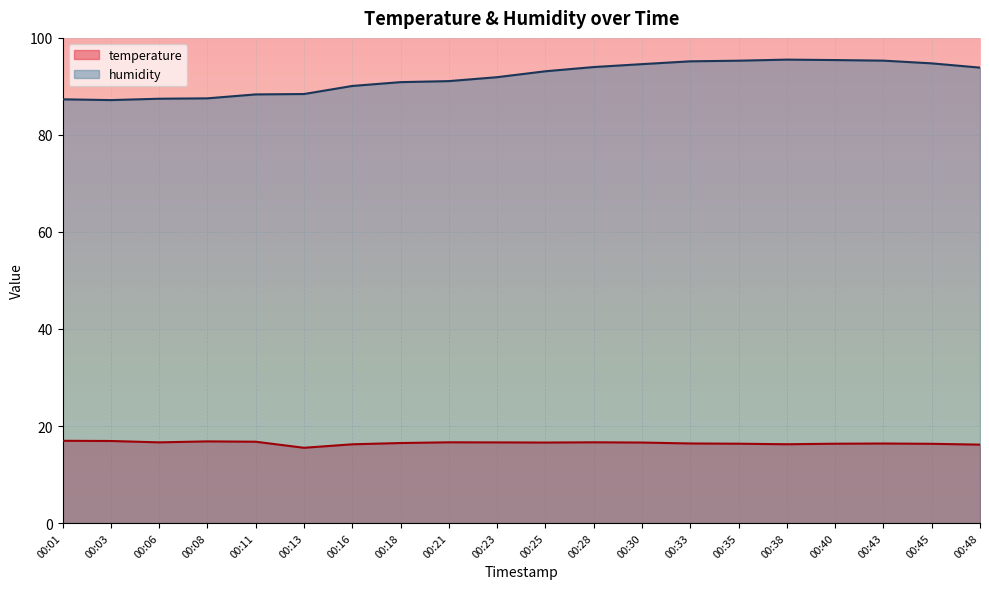

What is the sum of all temperature values?

329.6